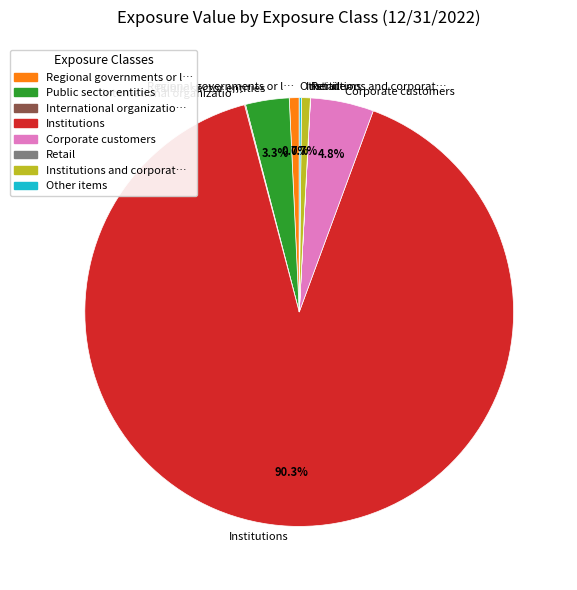

Do Regional governments or l… and Public sector entities together represent more than half of the pie?

No